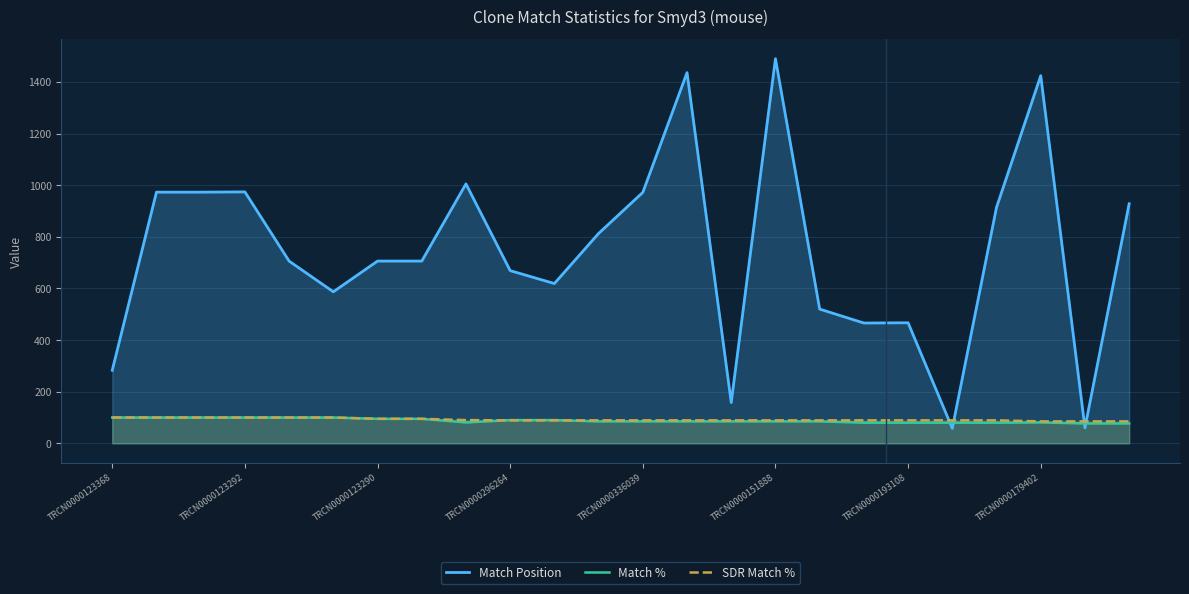

Where is SDR Match % nearest to the value 92?

8